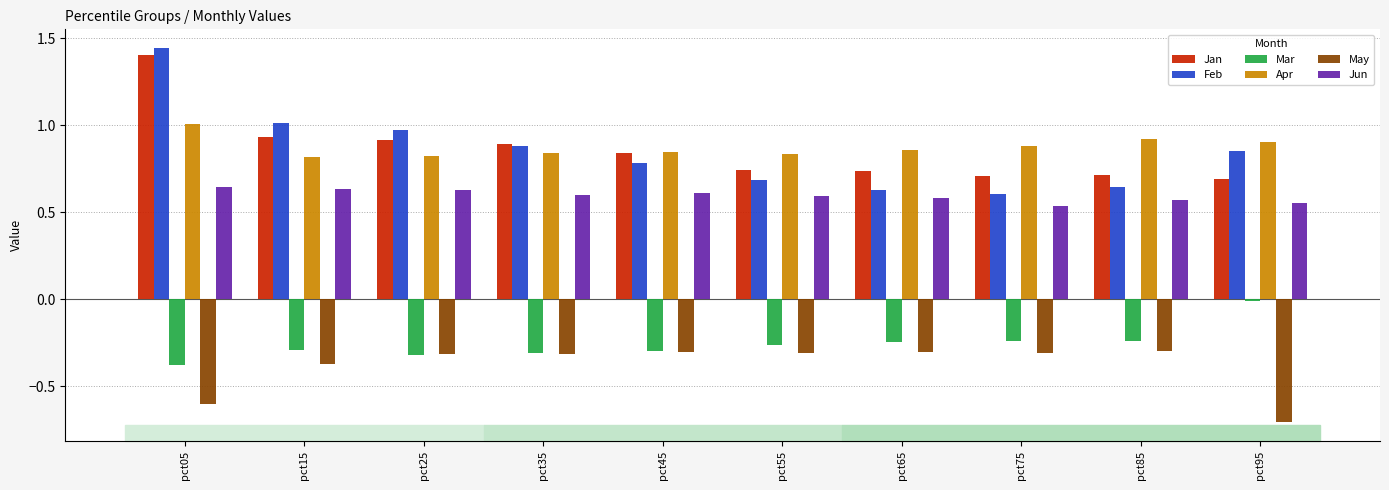

What is the sum of all Jan values?

8.6